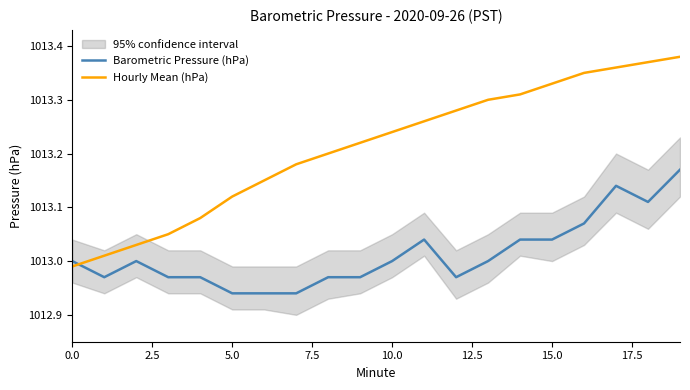

Which label corresponds to the largest value in the chart?

19